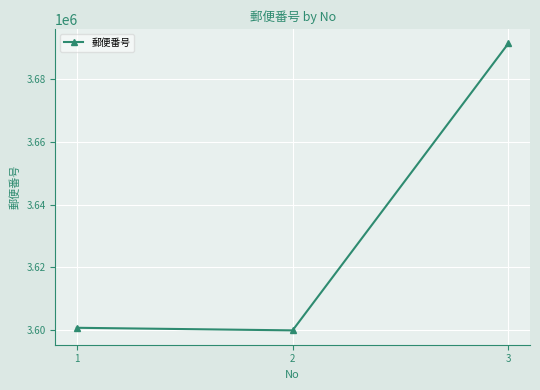

Which category has the lowest value across all series?

2